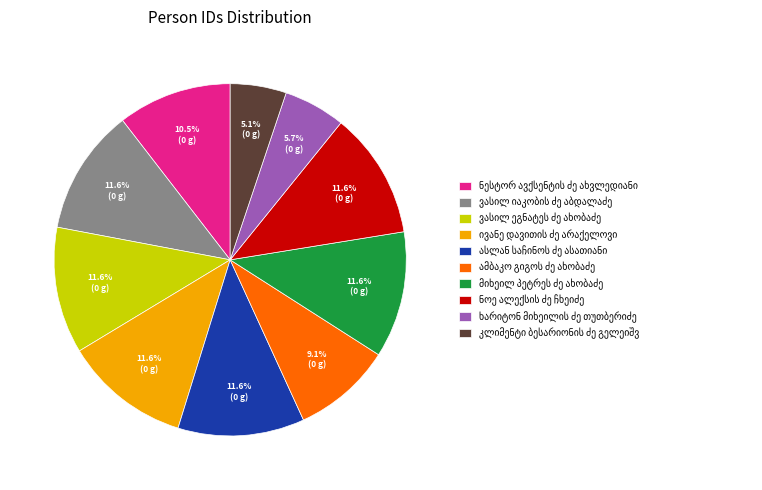

Is there a majority slice in this chart?

No